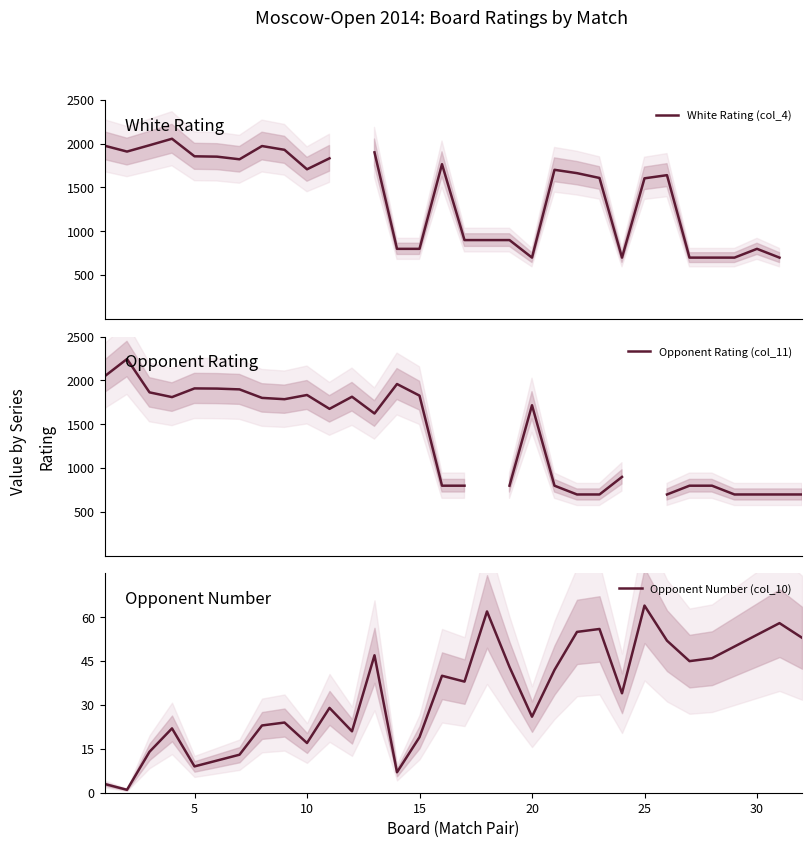

Is it true that Opponent Number (col_10) equals 64 at 25?

True